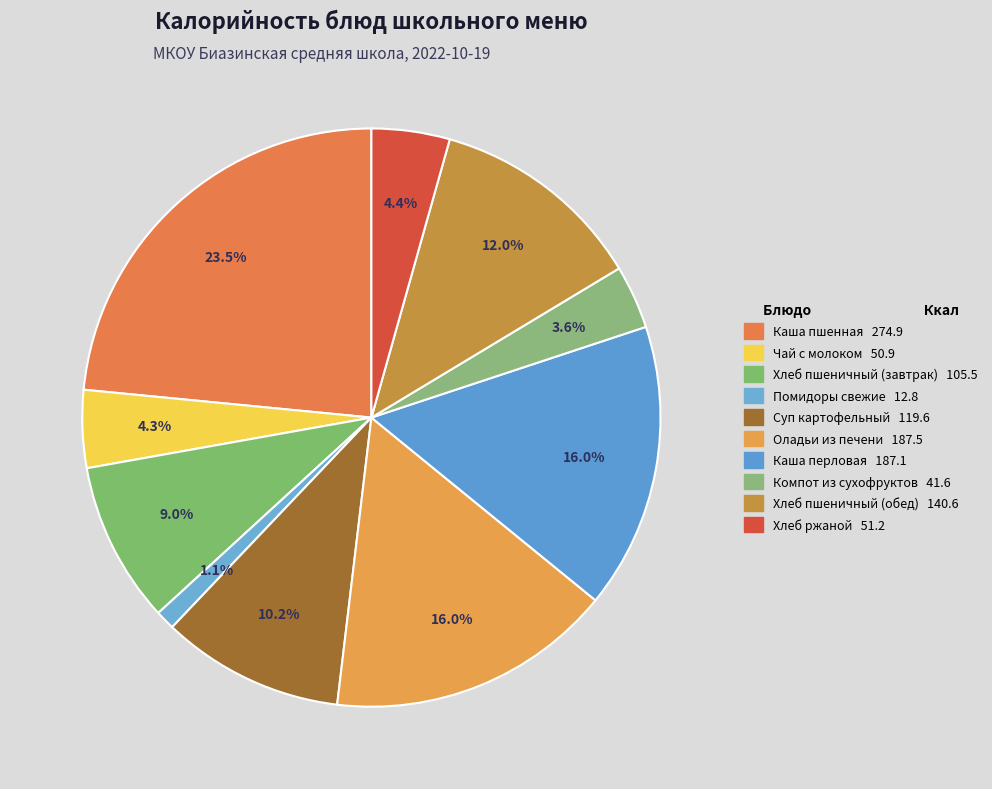

Count the number of slices in the pie.

10